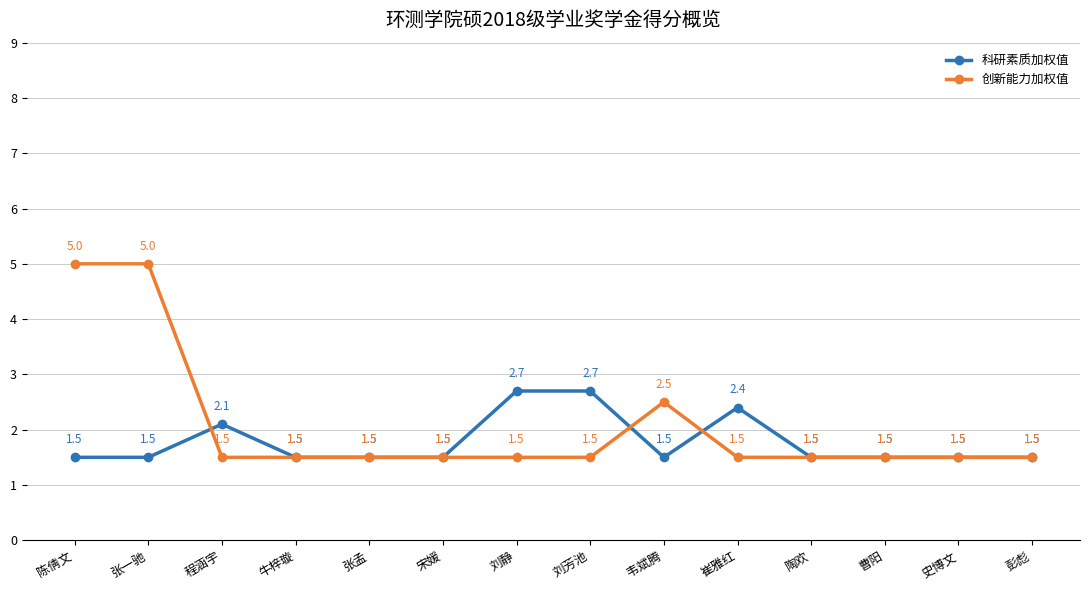

What is the greatest value displayed?

5.0